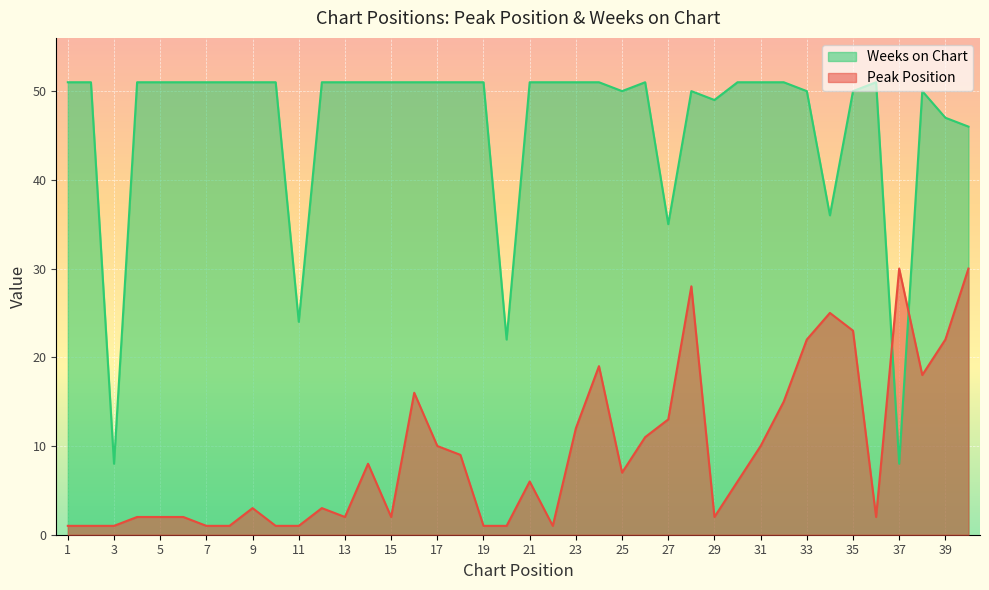

At which category does Peak Position reach its first local valley?

13